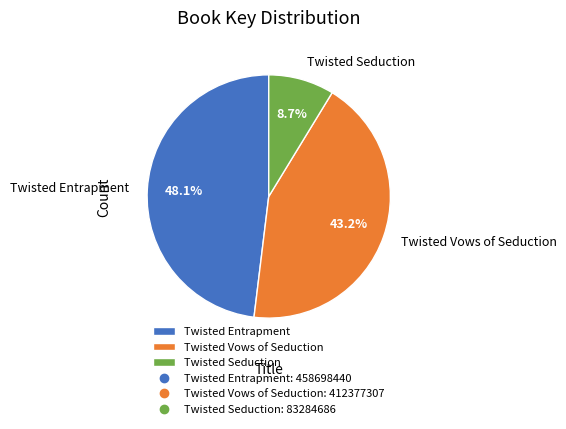

The Twisted Seduction slice represents 9% of the pie. True or false?

True